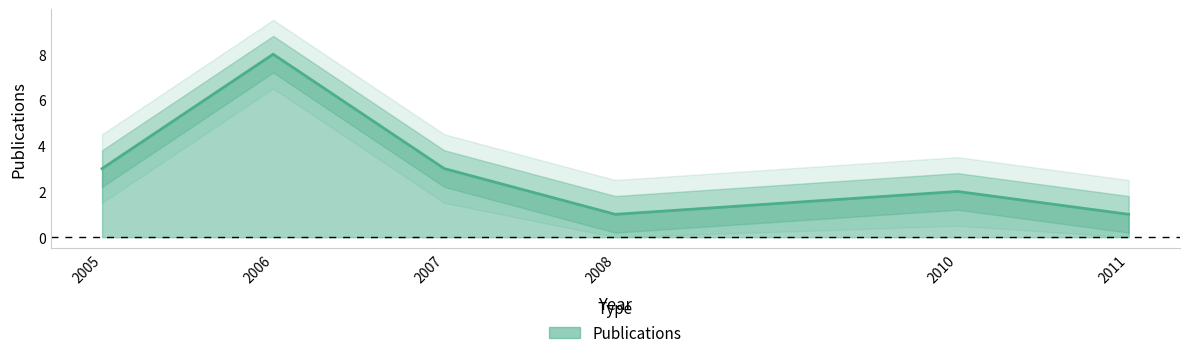

What is the sum of all values?

18